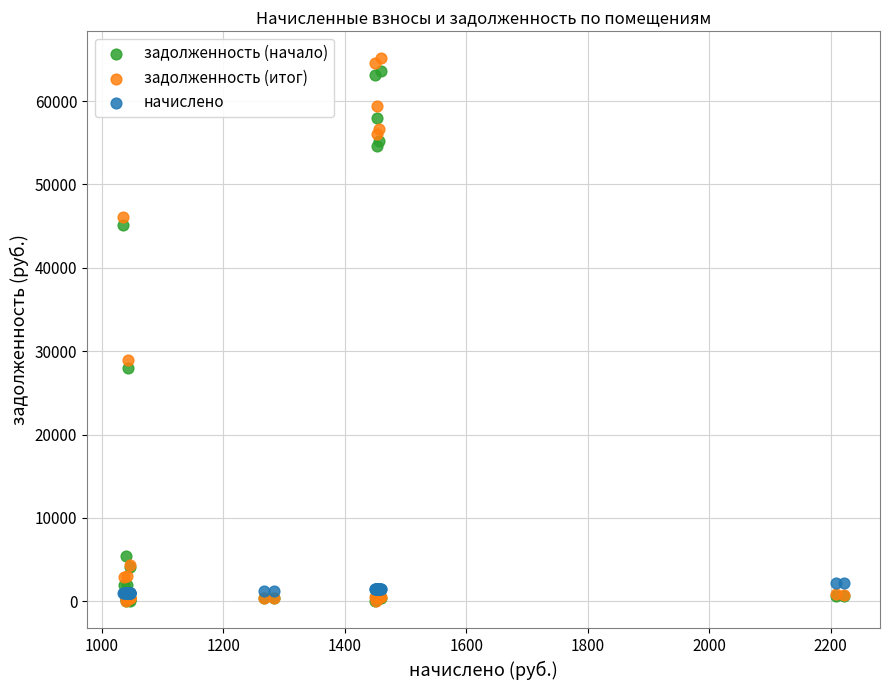

In the задолженность (итог) series, what Y value is closest to 32557?

28985.5